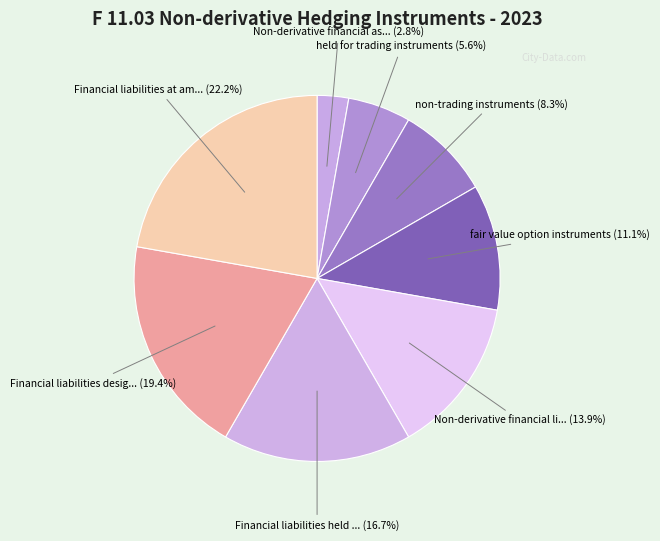

Count the number of slices in the pie.

8